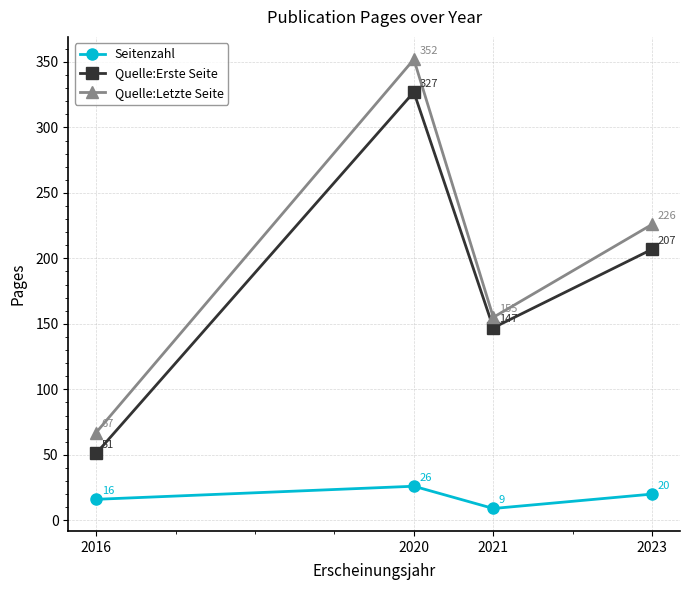

Count the number of data series in this chart.

3